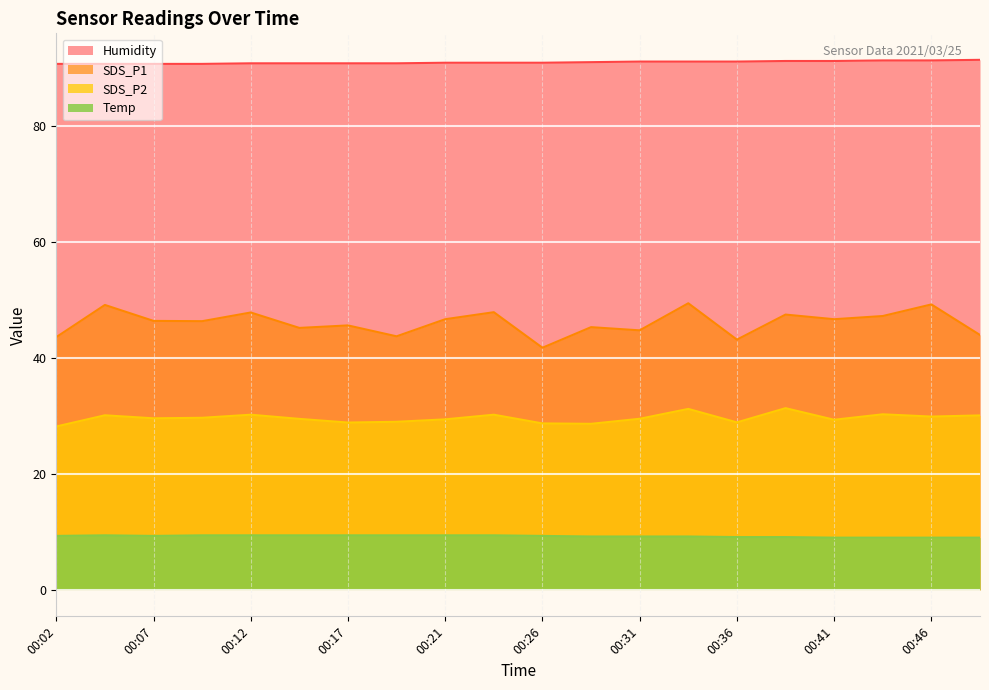

Does the chart display data point markers on the line(s)?

No